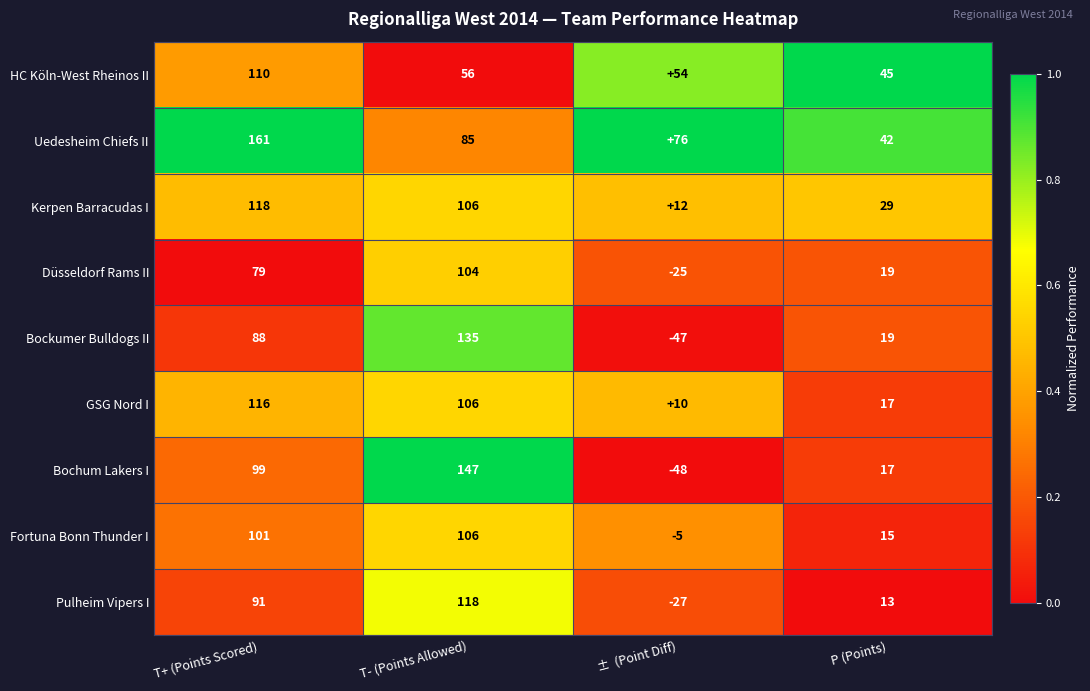

What is the maximum value for Fortuna Bonn Thunder I?

106